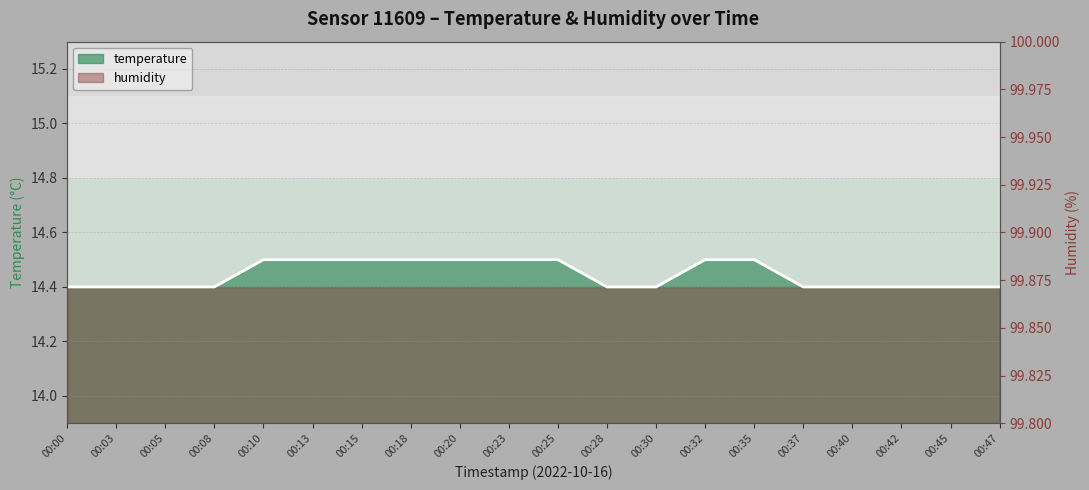

What is the sum of all values?

288.9